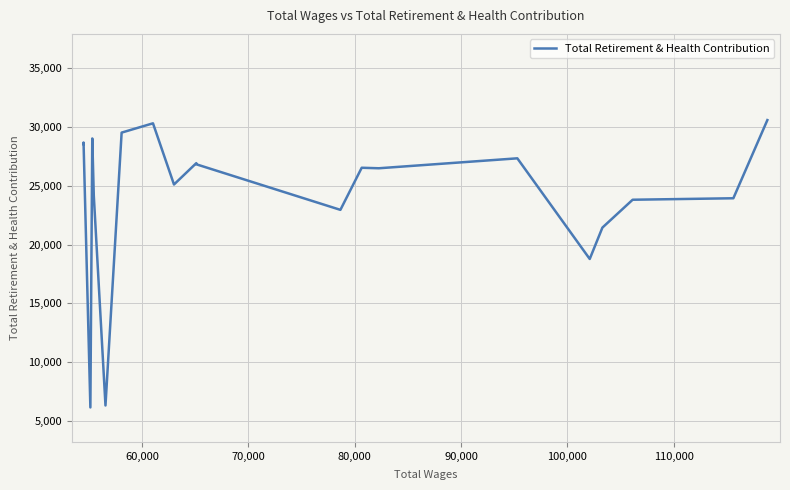

What is the maximum value shown in the chart?

30591.5